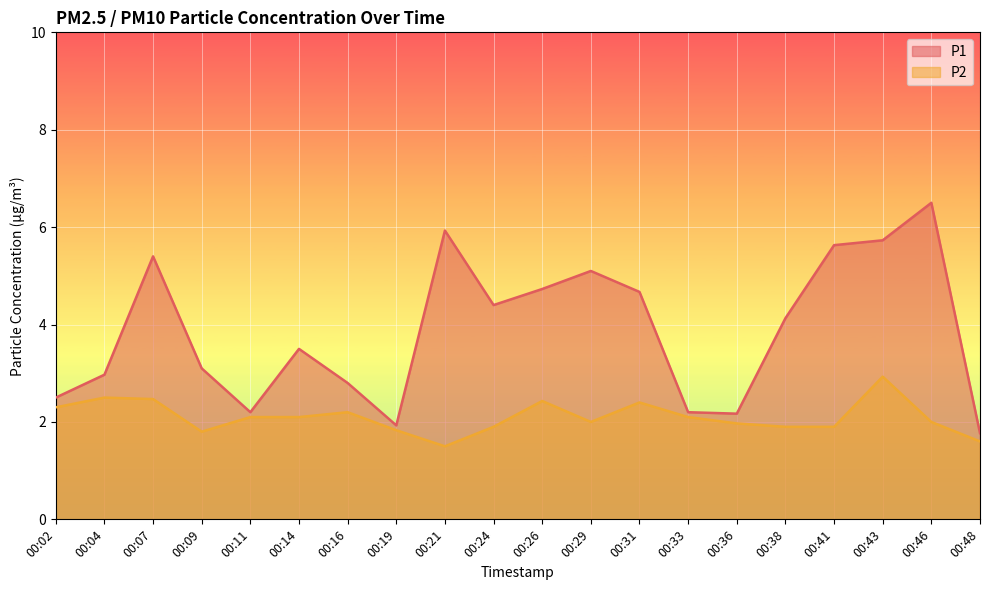

Reading left to right, what are all the values shown in this chart?

P1: 00:02=2.5	00:04=3.0	00:07=5.4	00:09=3.1	00:11=2.2	00:14=3.5	00:16=2.8	00:19=1.9	00:21=5.9	00:24=4.4	00:26=4.7	00:29=5.1	00:31=4.7	00:33=2.2	00:36=2.2	00:38=4.1	00:41=5.6	00:43=5.7	00:46=6.5	00:48=1.8
P2: 00:02=2.3	00:04=2.5	00:07=2.5	00:09=1.8	00:11=2.1	00:14=2.1	00:16=2.2	00:19=1.8	00:21=1.5	00:24=1.9	00:26=2.4	00:29=2.0	00:31=2.4	00:33=2.1	00:36=2.0	00:38=1.9	00:41=1.9	00:43=2.9	00:46=2.0	00:48=1.6